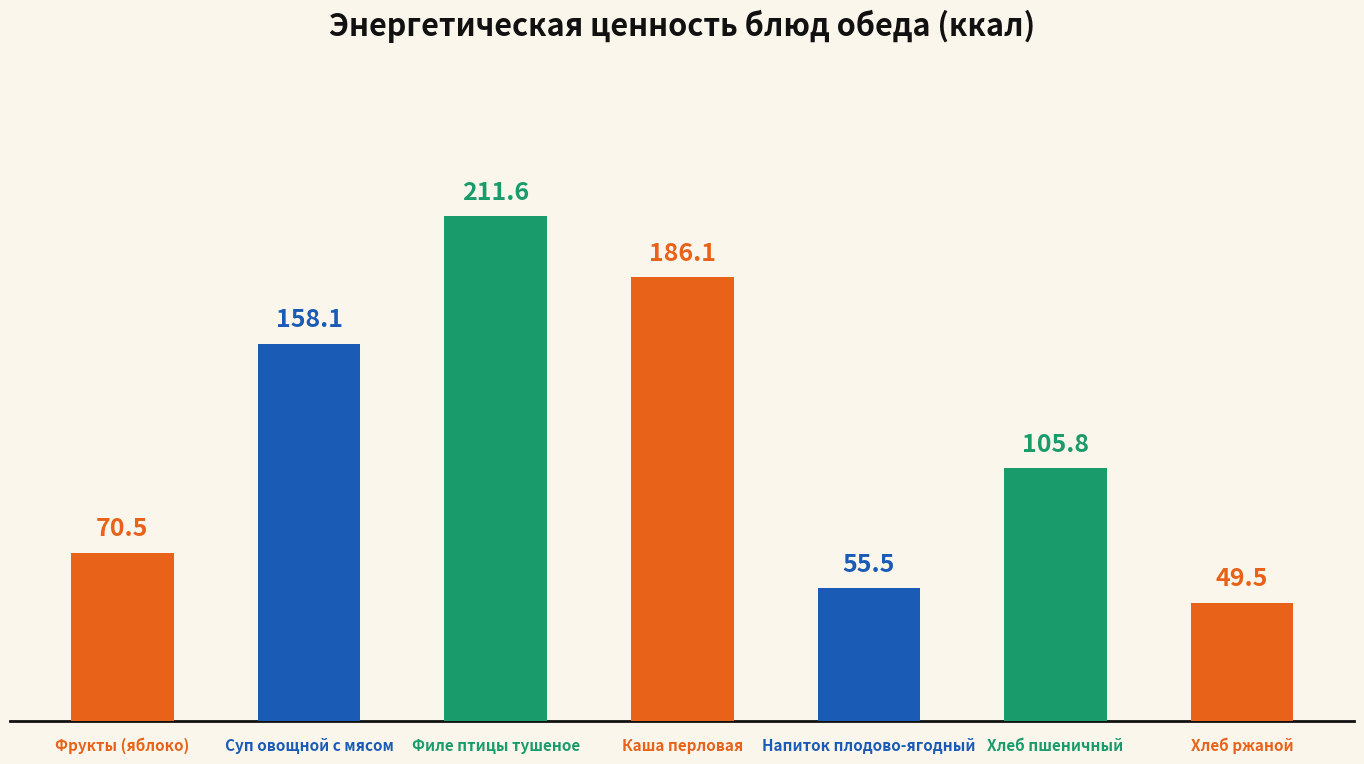

True or false: the data shows 80.0 at Филе птицы тушеное.

False